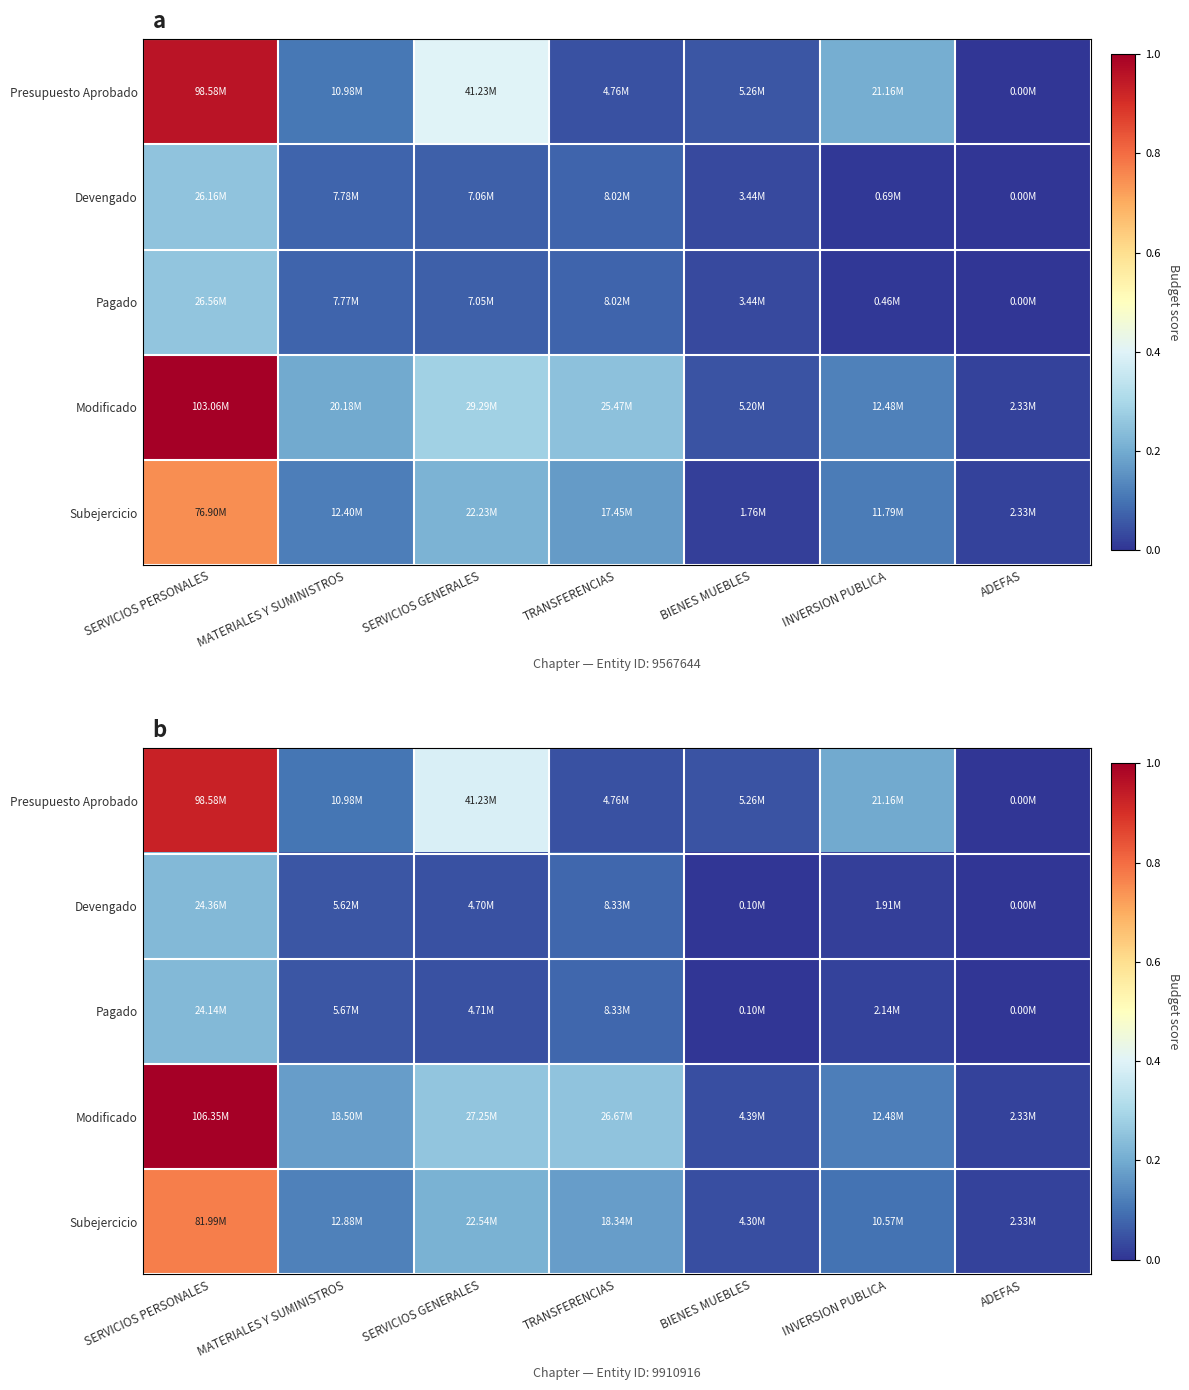

Is it true that Subejercicio equals 1.2 at SERVICIOS PERSONALES?

False